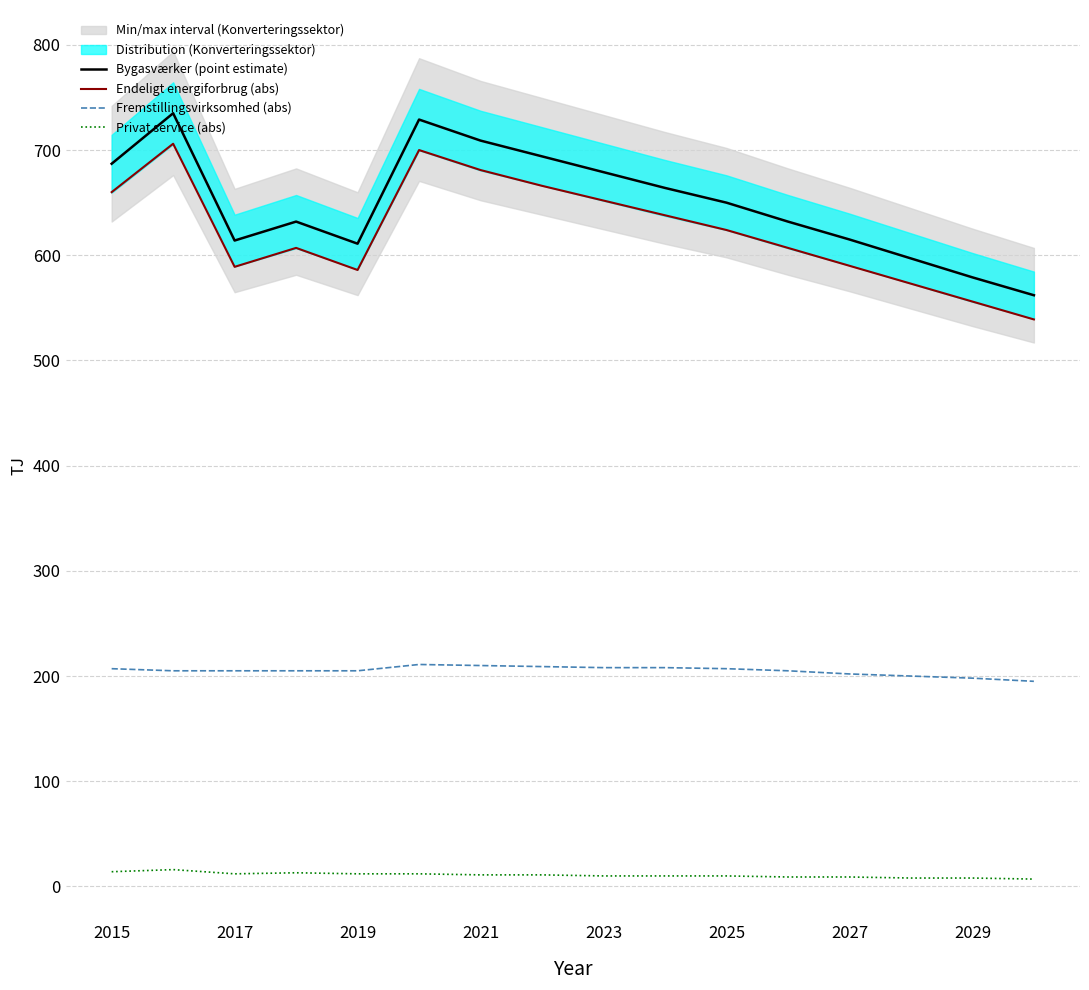

True or false: Endeligt energiforbrug (abs) and Privat service (abs) intersect in this chart.

False